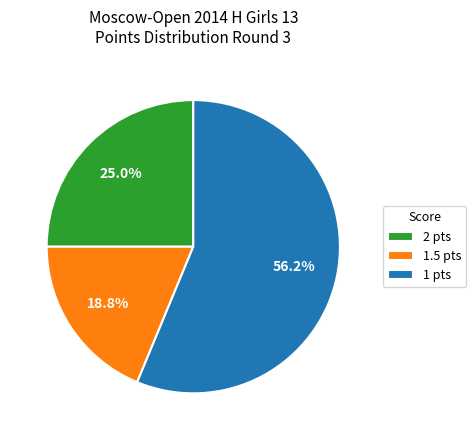

Which slice is the smallest?

1.5 pts